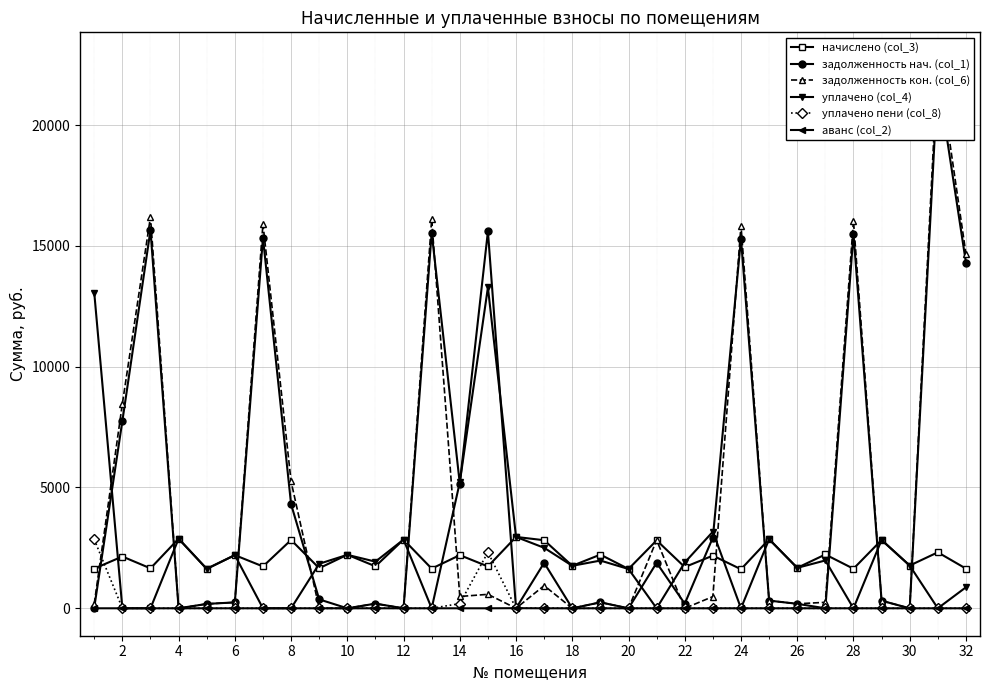

After their last crossing, which series has the higher values: задолженность нач. (col_1) or задолженность кон. (col_6)?

задолженность кон. (col_6)